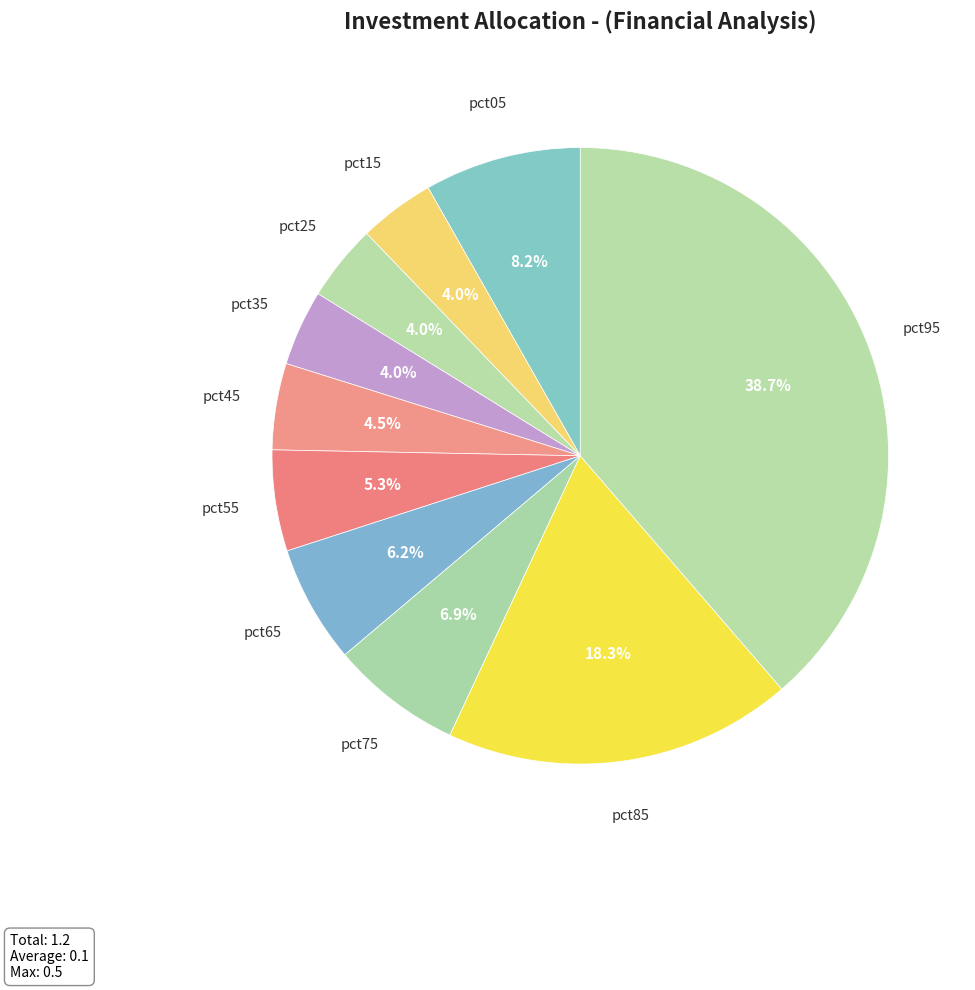

Count the number of slices in the pie.

10